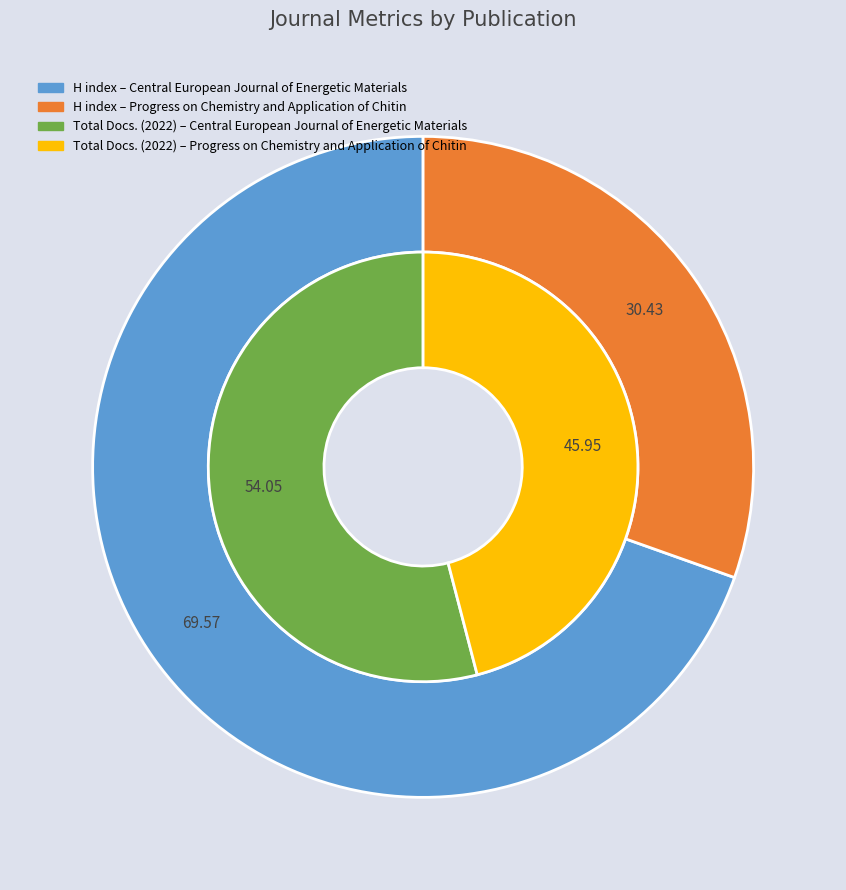

What percentage do Progress on Chemistry and Application of Chitin and Central European Journal of Energetic Materials together represent?

100.0%